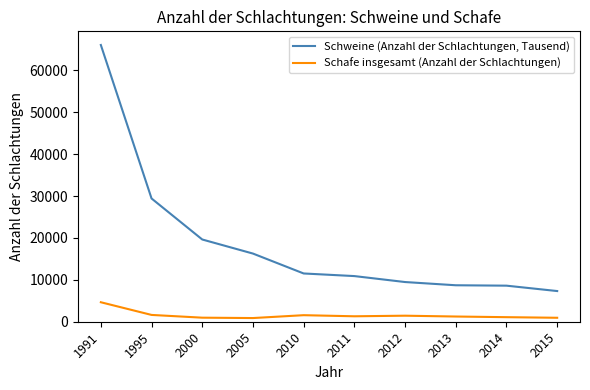

Between 2011 and 2014, which series saw the biggest shift?

Schweine (Anzahl der Schlachtungen, Tausend)